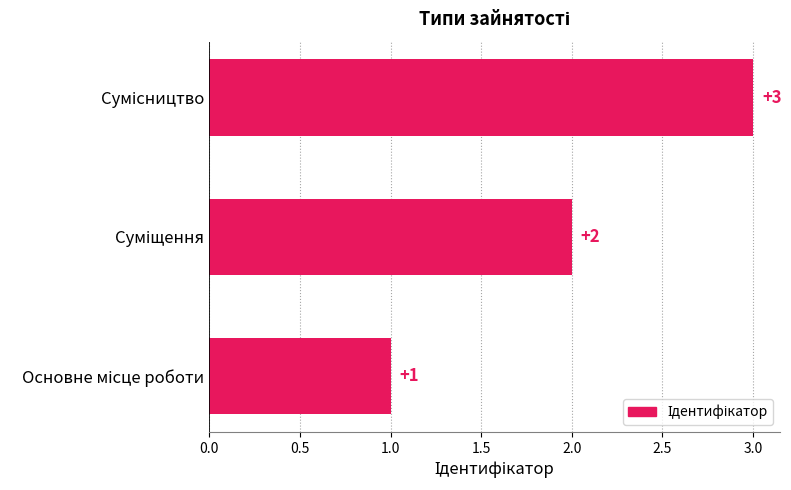

What is the greatest value displayed?

3